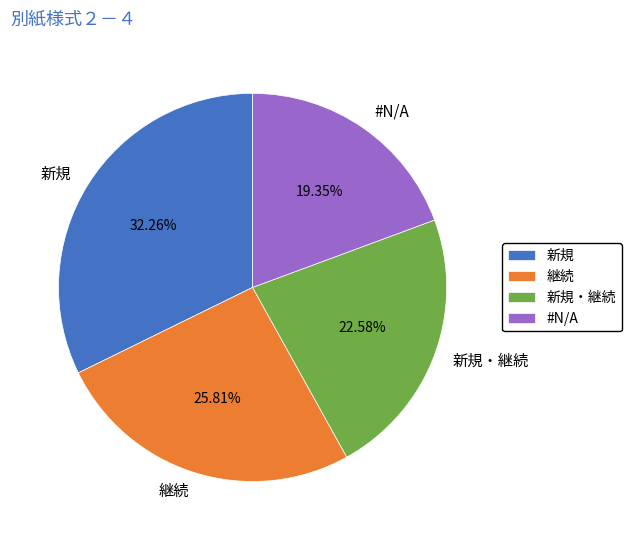

What is the ratio of the value at 継続 to the value at 新規?

0.8